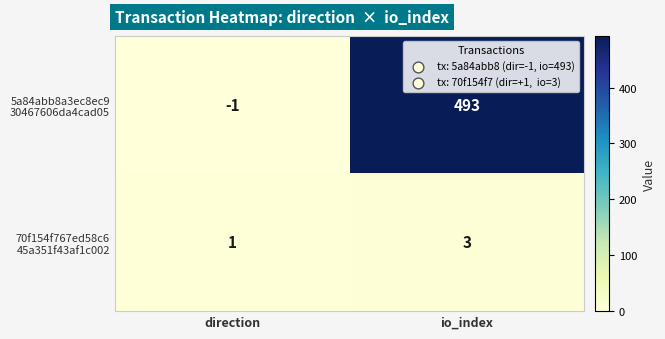

At which category is the sum across all series the highest?

io_index